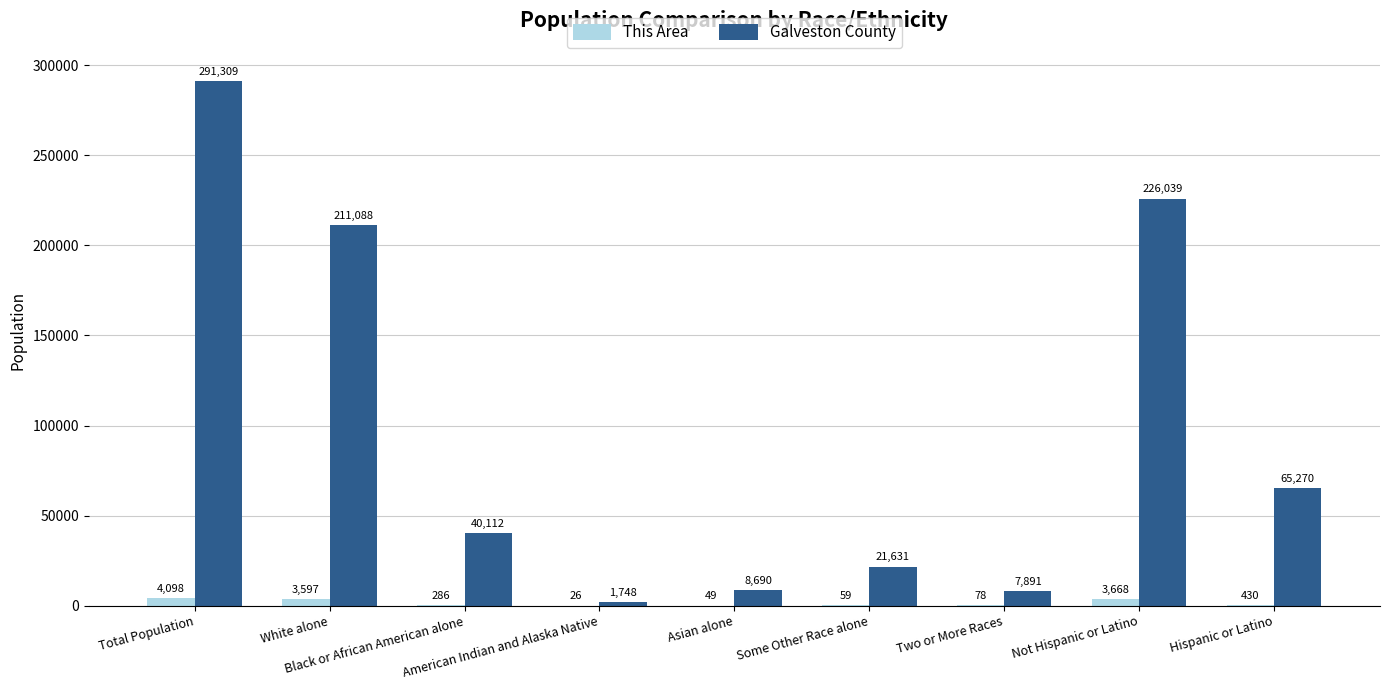

What is the difference between the Galveston County values at Asian alone and American Indian and Alaska Native?

6942